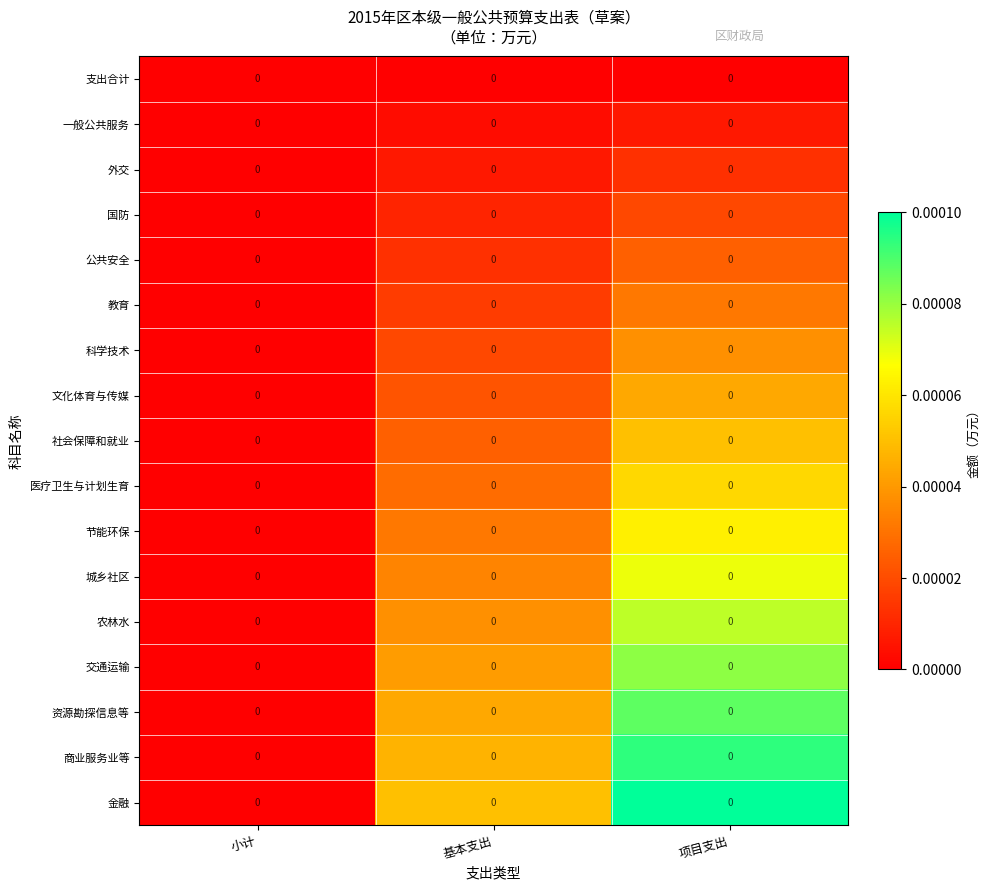

Reading left to right, what are all the values shown in this chart?

支出合计: 小计=0.0	基本支出=0.0	项目支出=0.0
一般公共服务: 小计=0.0	基本支出=0.0	项目支出=0.0
外交: 小计=0.0	基本支出=0.0	项目支出=0.0
国防: 小计=0.0	基本支出=0.0	项目支出=0.0
公共安全: 小计=0.0	基本支出=0.0	项目支出=0.0
教育: 小计=0.0	基本支出=0.0	项目支出=0.0
科学技术: 小计=0.0	基本支出=0.0	项目支出=0.0
文化体育与传媒: 小计=0.0	基本支出=0.0	项目支出=0.0
社会保障和就业: 小计=0.0	基本支出=0.0	项目支出=0.0
医疗卫生与计划生育: 小计=0.0	基本支出=0.0	项目支出=0.0
节能环保: 小计=0.0	基本支出=0.0	项目支出=0.0
城乡社区: 小计=0.0	基本支出=0.0	项目支出=0.0
农林水: 小计=0.0	基本支出=0.0	项目支出=0.0
交通运输: 小计=0.0	基本支出=0.0	项目支出=0.0
资源勘探信息等: 小计=0.0	基本支出=0.0	项目支出=0.0
商业服务业等: 小计=0.0	基本支出=0.0	项目支出=0.0
金融: 小计=0.0	基本支出=0.0	项目支出=0.0